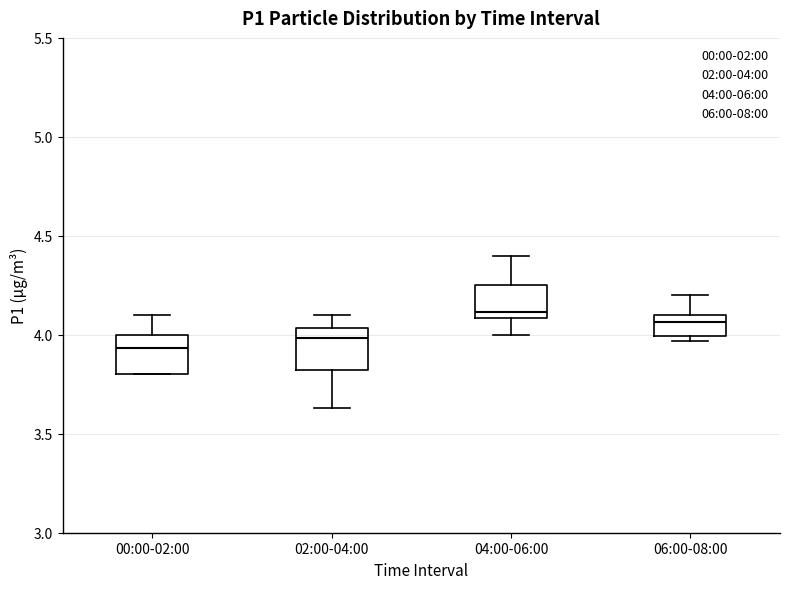

Reading left to right, read every box against the y-axis: the position of its median line, the range the box covers, and the ends of its whiskers. The values are not printed on the chart, so give them approximately, as read against the axis.

00:00-02:00: median 3.95, box 3.80 to 4.00, whiskers 3.80 to 4.10
02:00-04:00: median 4.00, box 3.80 to 4.05, whiskers 3.65 to 4.10
04:00-06:00: median 4.10 (just above the box's lower edge), box 4.10 to 4.25, whiskers 4.00 to 4.40
06:00-08:00: median 4.05, box 4.00 to 4.10, whiskers 3.95 to 4.20